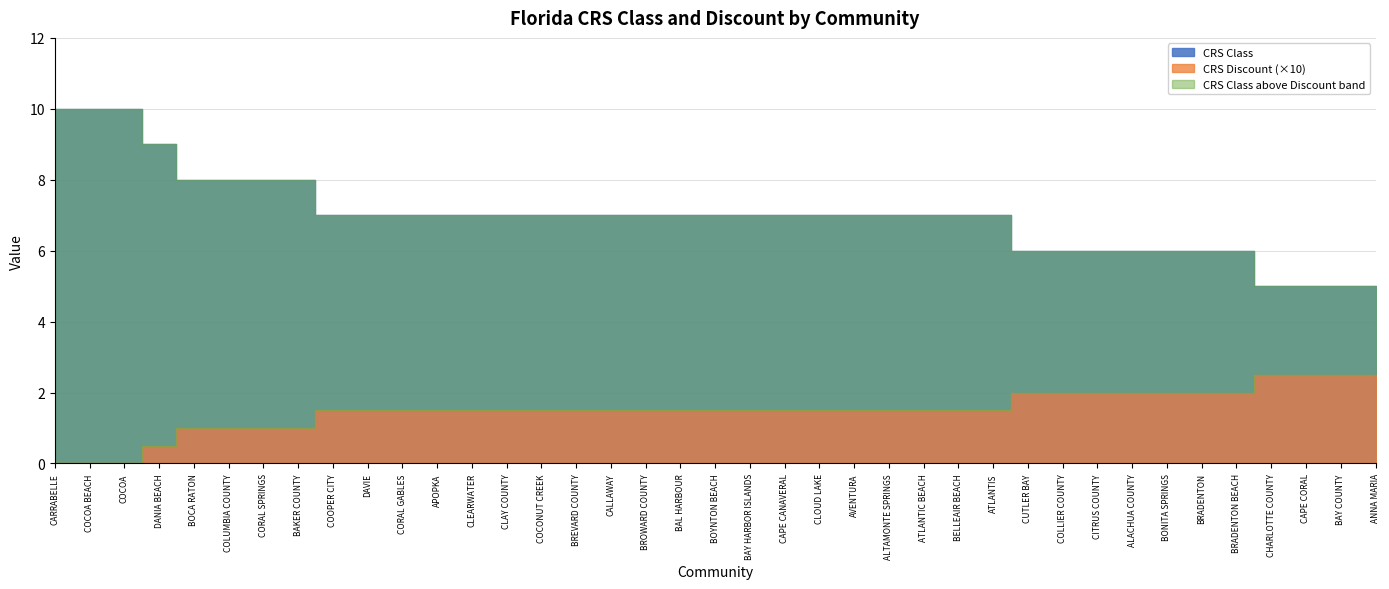

Rank the series at CUTLER BAY from lowest to highest value.

CRS Discount, CRS Class